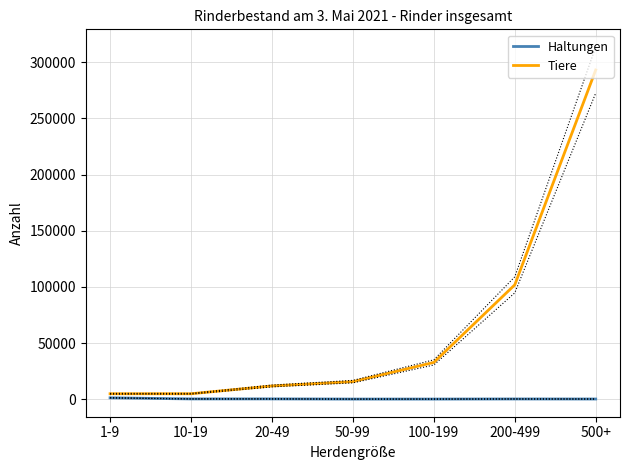

Which category has the lowest value across all series?

50-99